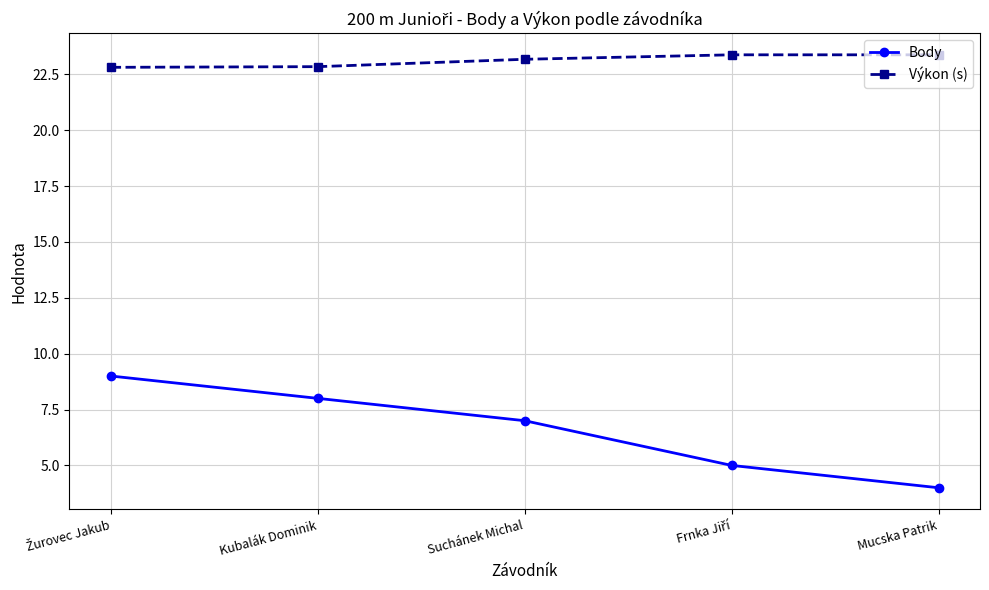

Count the Body values in the range 5 to 8.

3